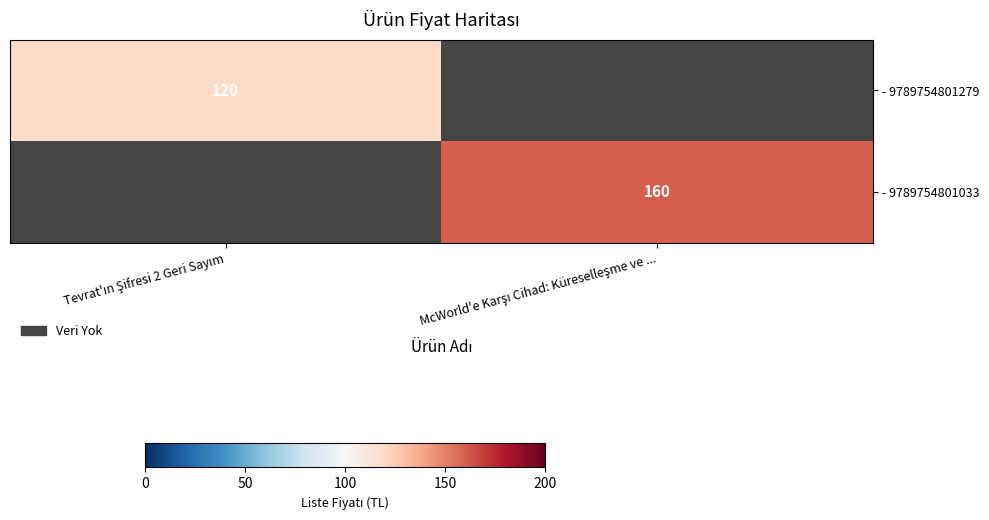

List the labels in order of - 9789754801279 value, largest first.

Tevrat'ın Şifresi 2 Geri Sayım, McWorld'e Karşı Cihad: Küreselleşme ve ...